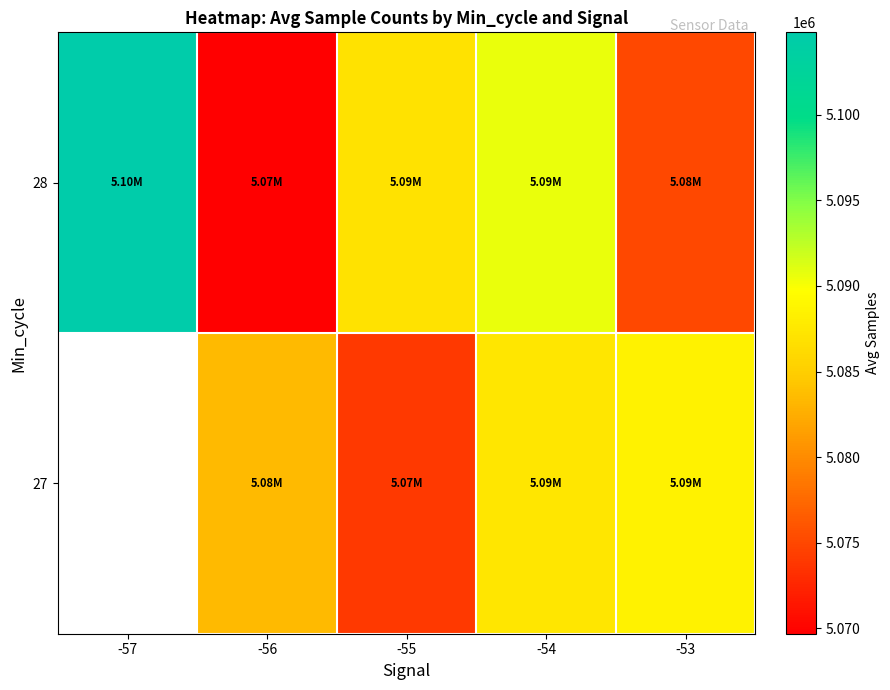

Which category has the lowest value in the 28 series?

-56